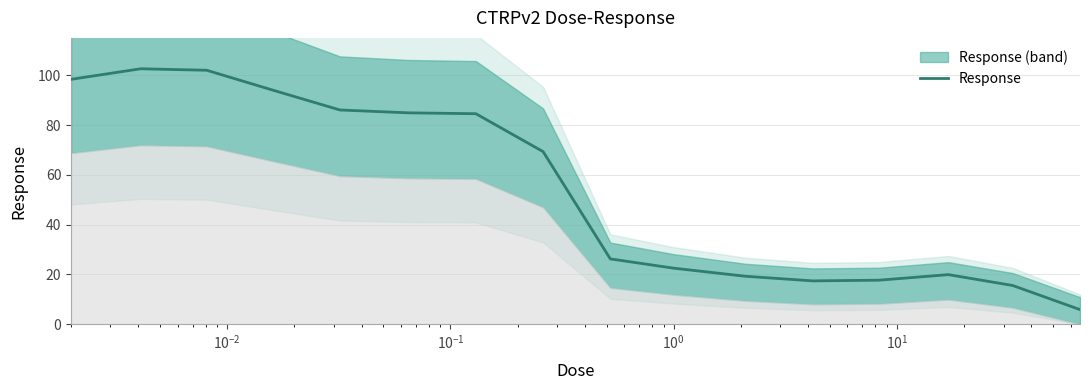

Does the chart display data point markers on the line(s)?

No